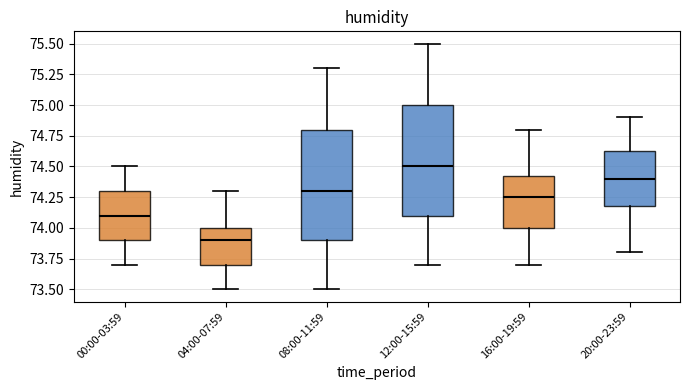

Which box's median line is the lowest?

04:00-07:59